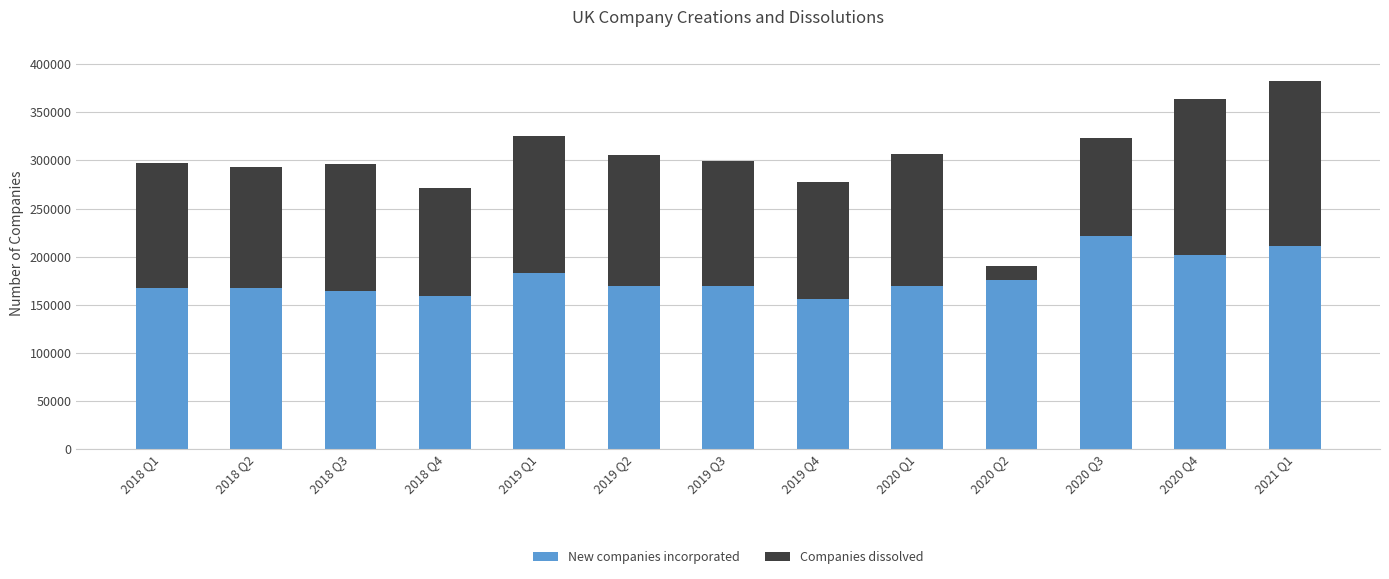

What is the total value across all series at 2020 Q1?

306800